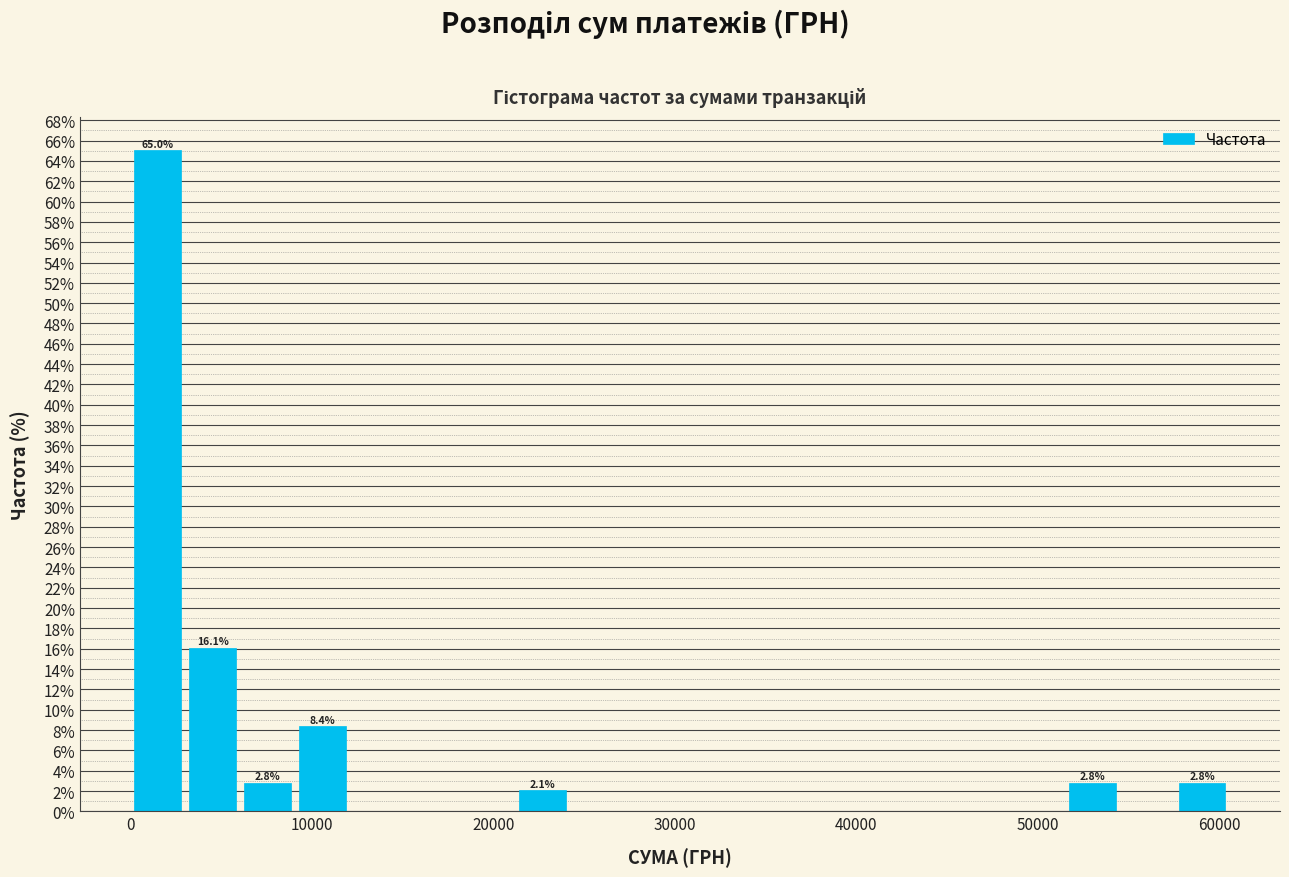

Read against the x-axis, roughly where is the centre of the tallest bar?

2000